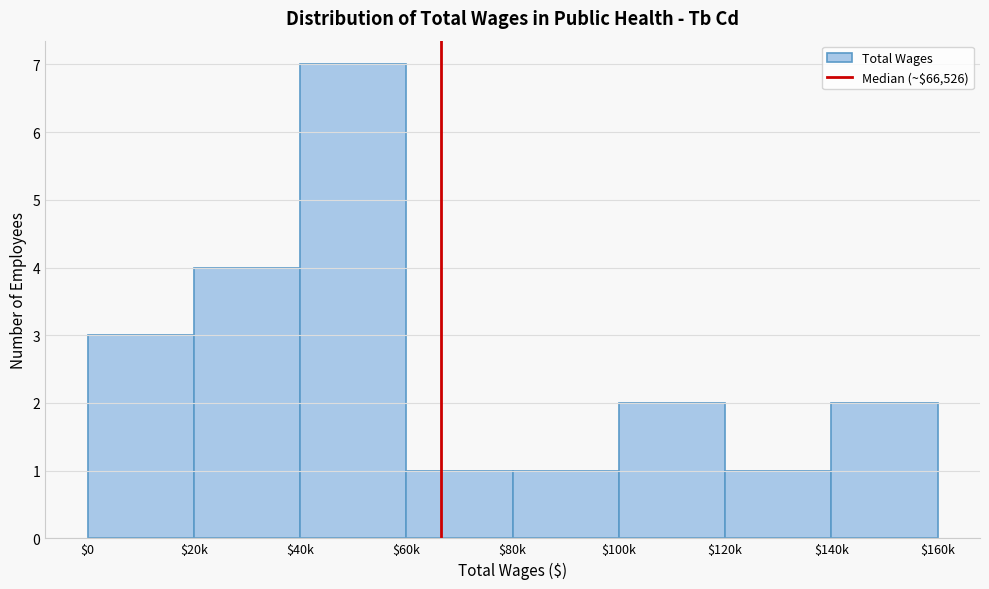

Reading left to right, list all the values displayed in this chart.

3	4	7	1	1	2	1	2